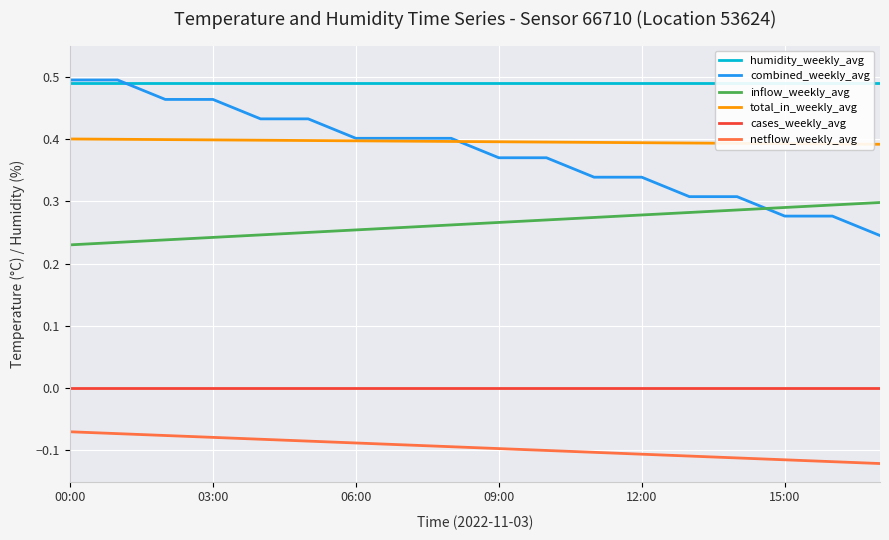

Count the total_in_weekly_avg values in the range 0 to 1.

18